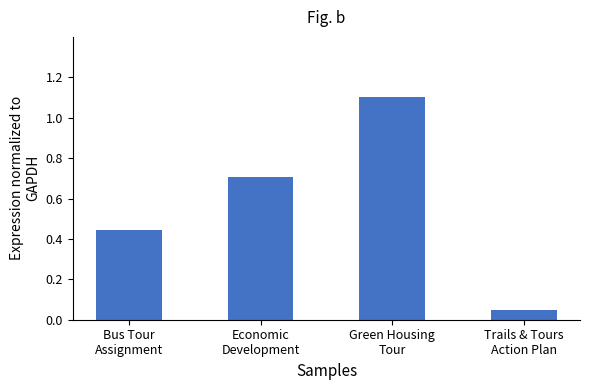

Which category has the highest value across all series?

Green Housing
Tour